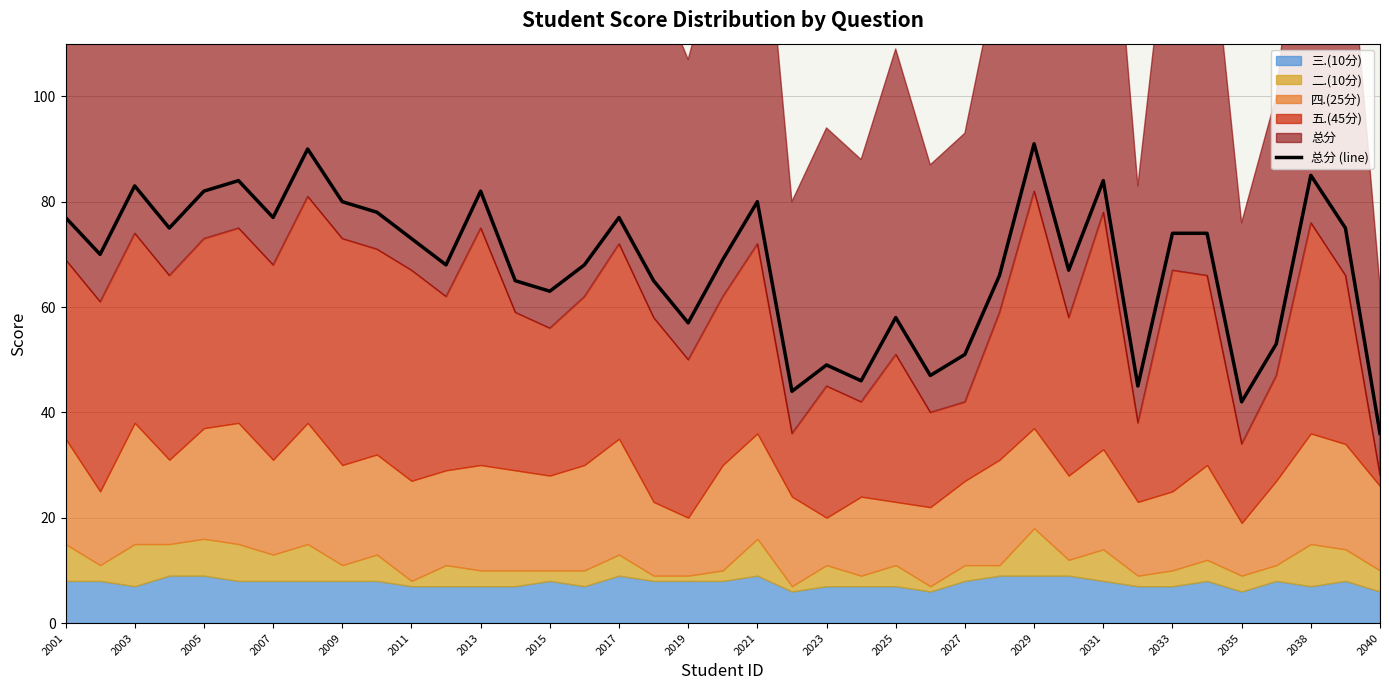

Which category has the lowest value in the 总分 (line) series?

2040